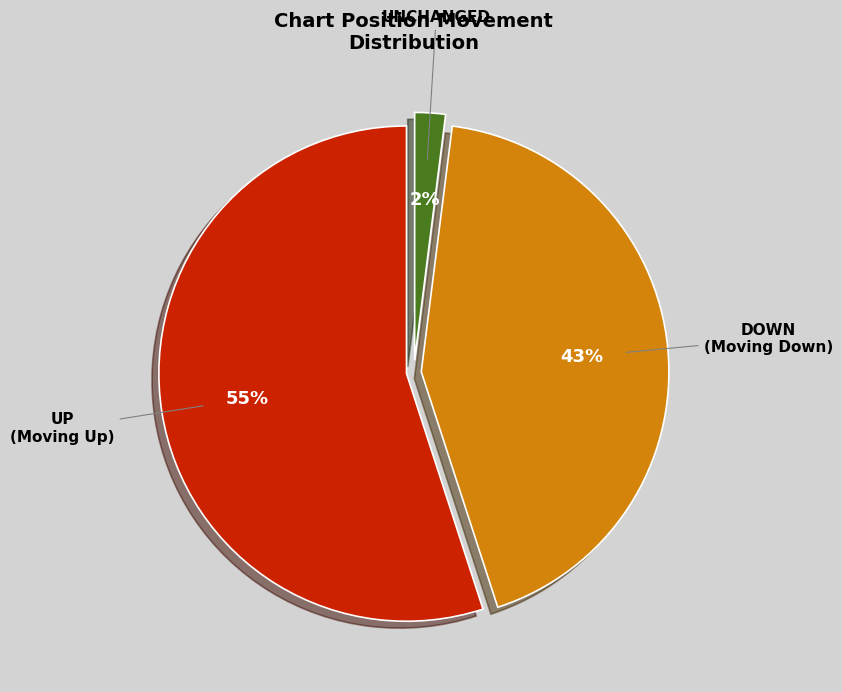

To the nearest percent, what is the average slice percentage?

33%